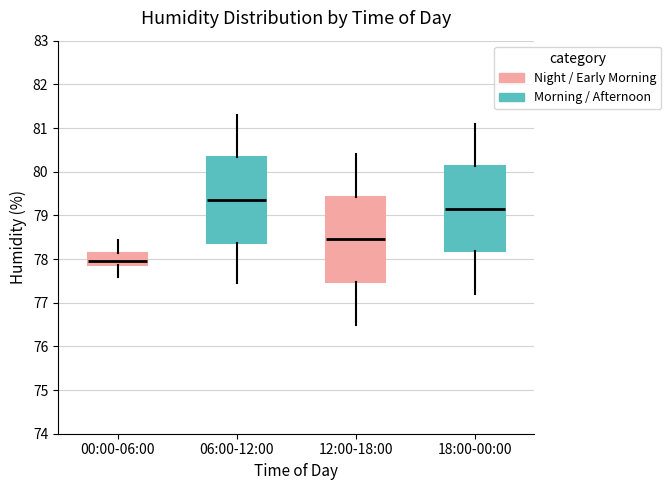

Reading left to right, transcribe this box plot: for each box, give where its median line is, the range the box spans, and where its two whiskers end, as read against the y-axis. The values are not printed on the chart, so give them approximately, as read against the axis.

00:00-06:00: median 78.0, box 77.9 to 78.1, whiskers 77.6 to 78.4
06:00-12:00: median 79.4, box 78.4 to 80.3, whiskers 77.5 to 81.3
12:00-18:00: median 78.5, box 77.5 to 79.4, whiskers 76.5 to 80.4
18:00-00:00: median 79.2, box 78.2 to 80.1, whiskers 77.2 to 81.1